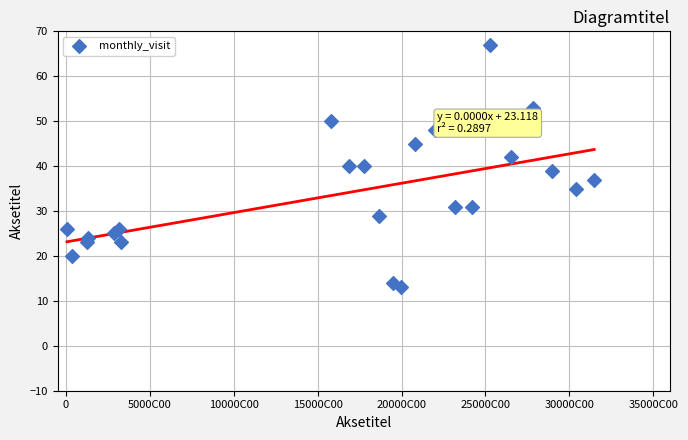

What is the range of Y values (max minus min)?

54